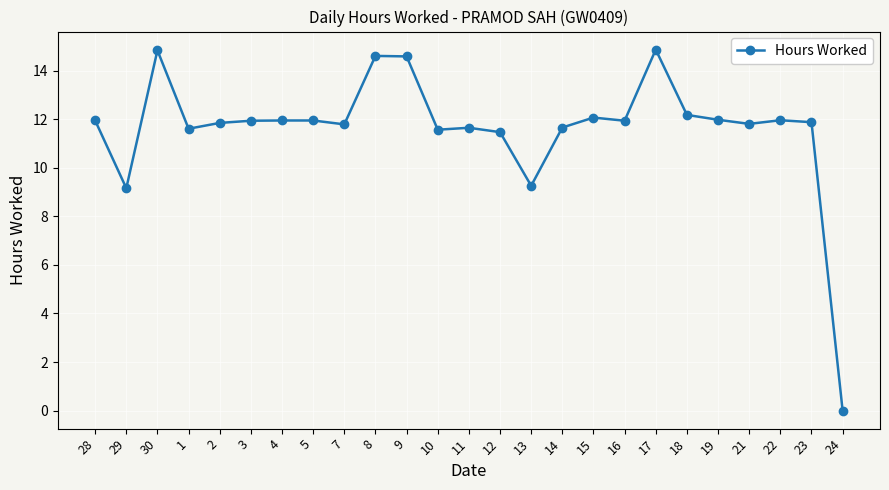

What is the greatest value displayed?

14.9